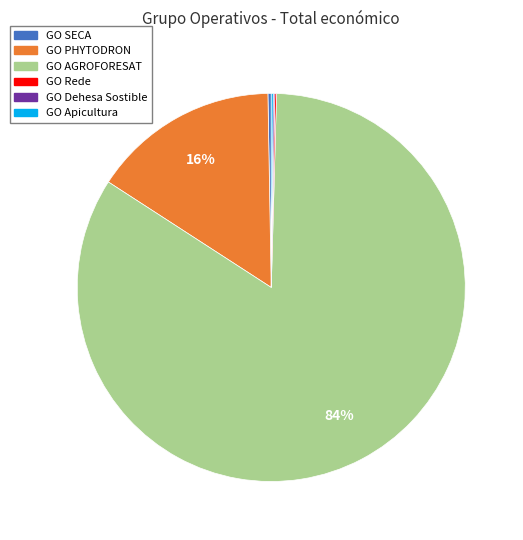

Which category has the biggest portion of the pie?

GO AGROFORESAT